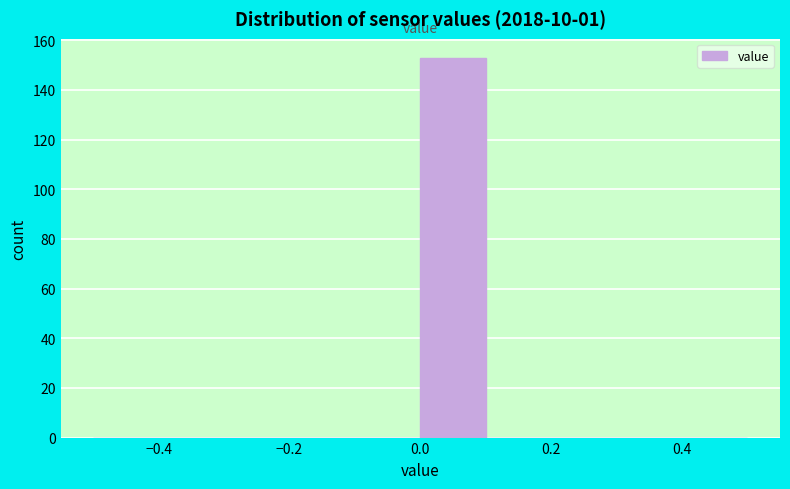

Reading left to right, list every bar in this chart as the range it spans on the x-axis followed by its height. The values are not printed on the chart, so give them approximately, as read against the axis.

-0.5 to -0.4: 0
-0.4 to -0.3: 0
-0.3 to -0.2: 0
-0.2 to -0.1: 0
-0.1 to 0.0: 0
0.0 to 0.1: 154
0.1 to 0.2: 0
0.2 to 0.3: 0
0.3 to 0.4: 0
0.4 to 0.5: 0